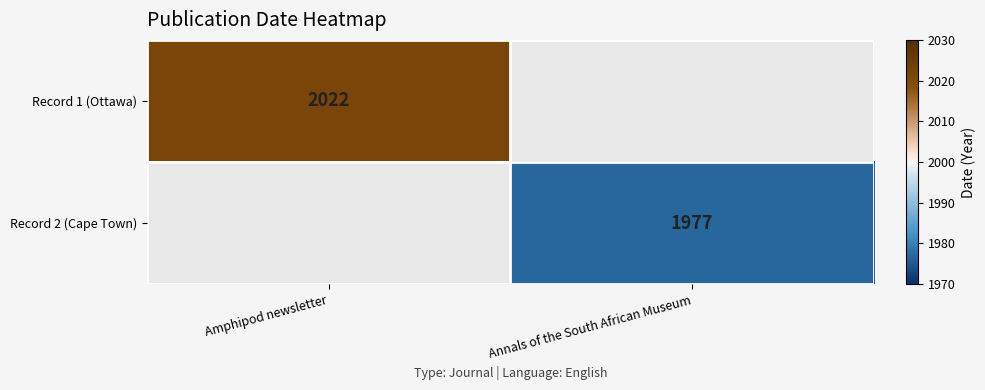

Is it true that Record 2 (Cape Town) equals 1977 at Annals of the South African Museum?

True